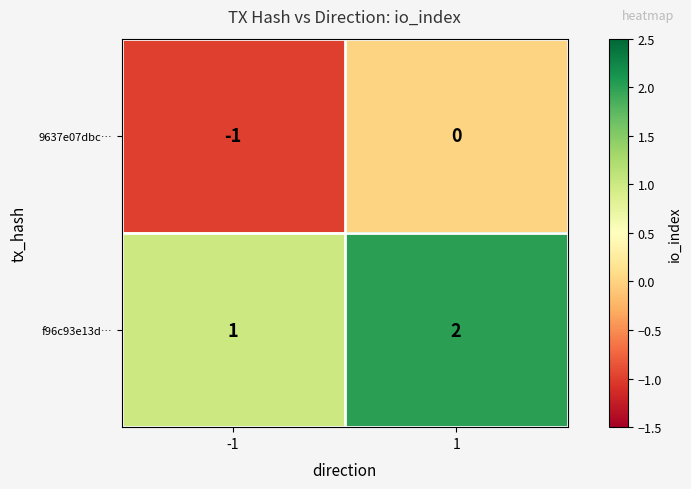

True or false: 9637e07dbc… has a value of 0 at 1.

True